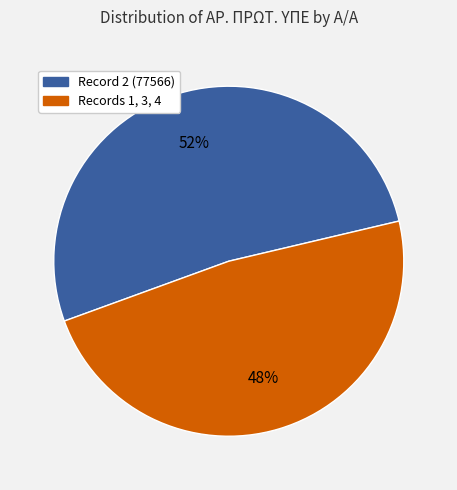

To the nearest percent, what is the difference between the largest and smallest slice percentages?

4%